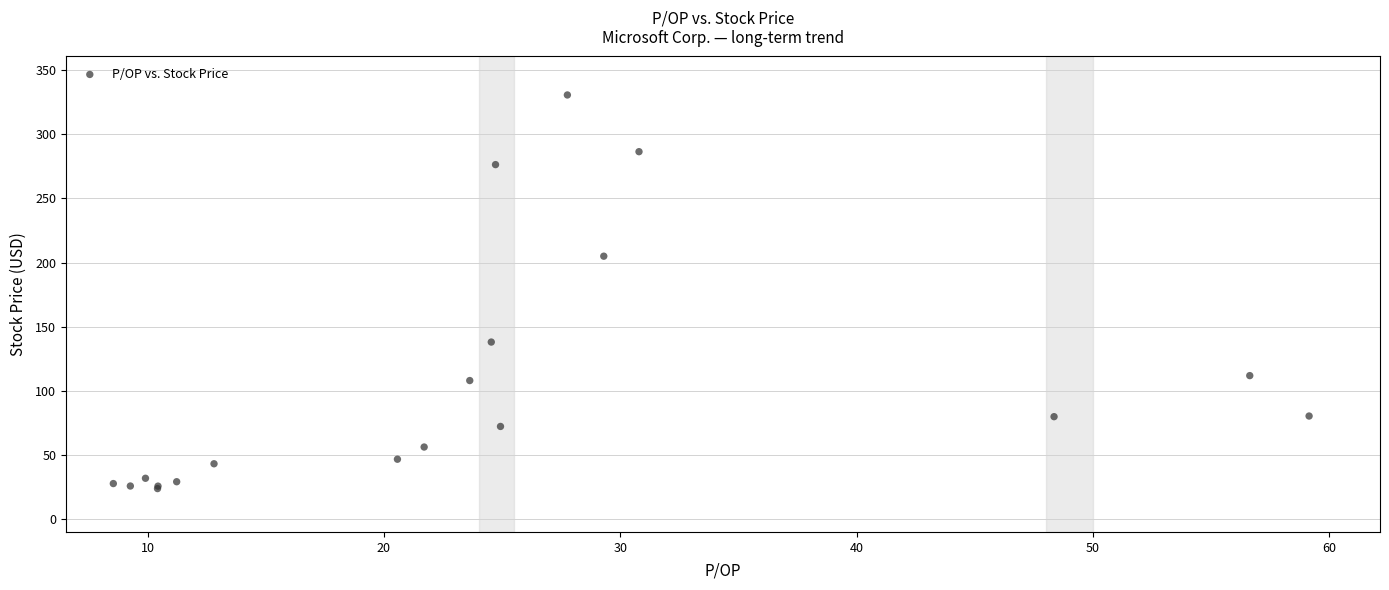

What Y value in the scatter plot is closest to 177?

205.0